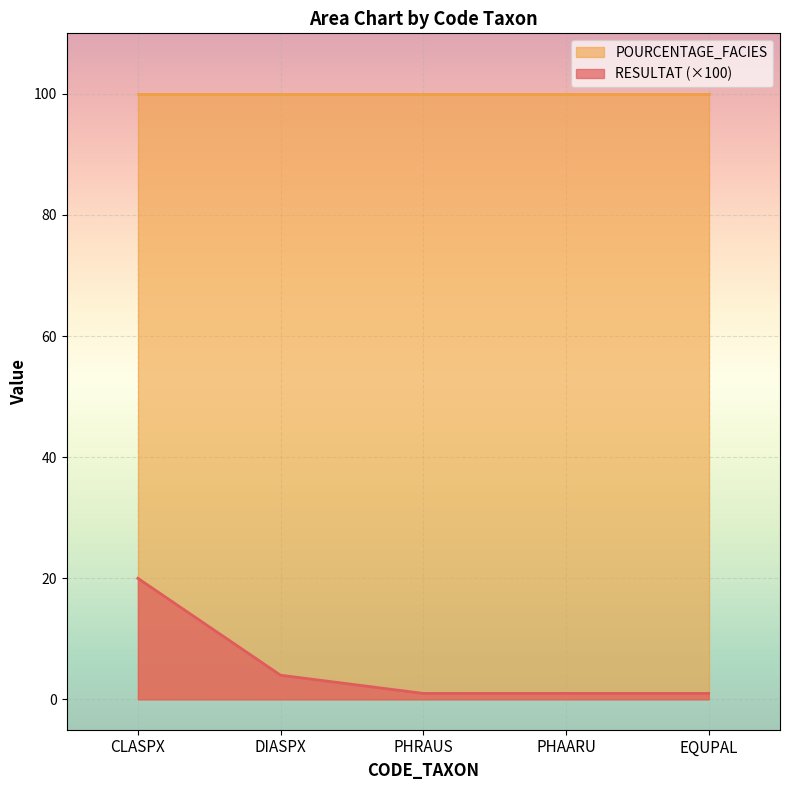

How many series are shown in this chart?

2